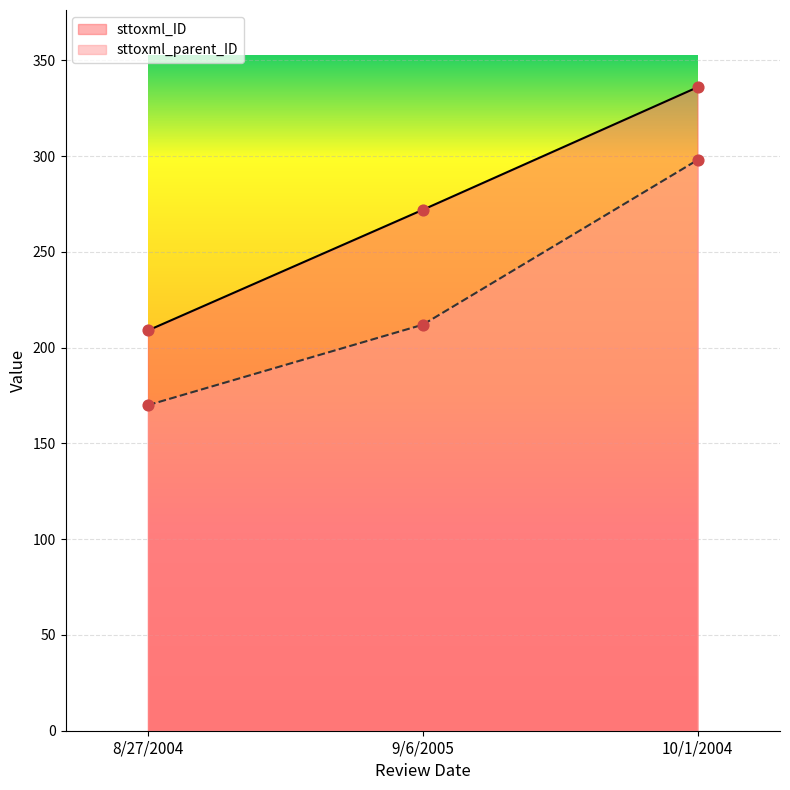

Which series has the widest spread of Y values?

sttoxml_parent_ID